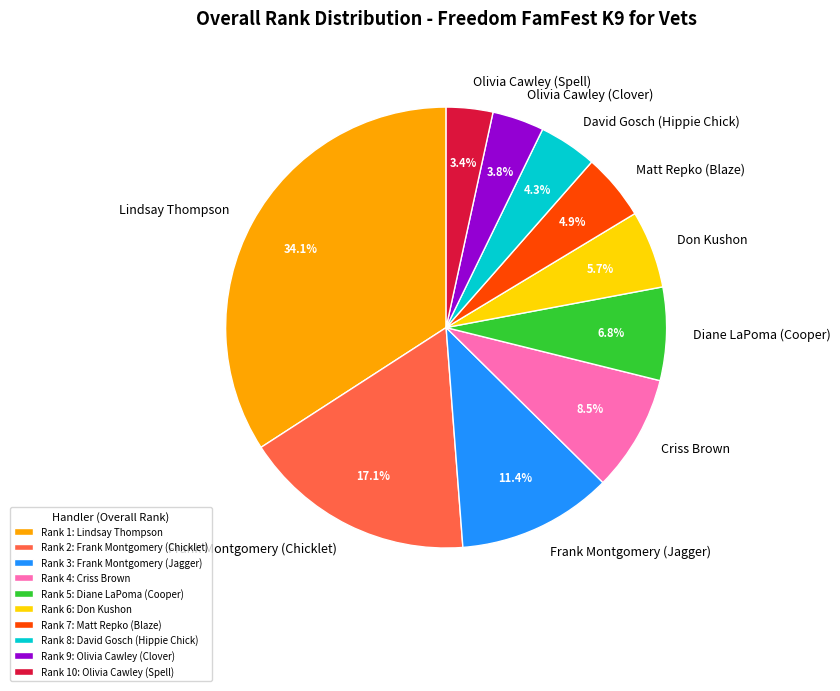

Approximately how many times larger is the value at Criss Brown compared to Olivia Cawley (Clover)?

2.2